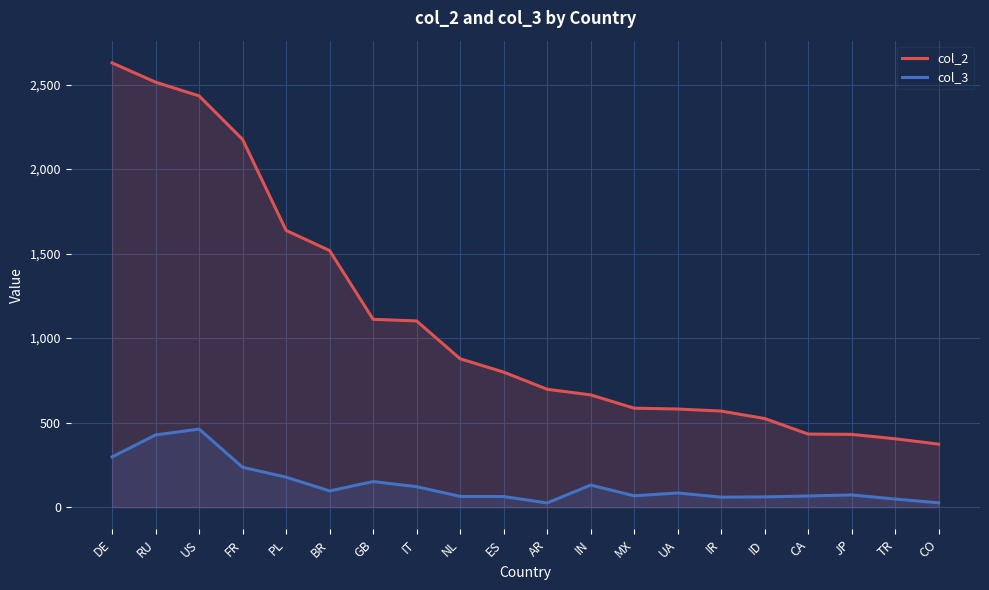

What is the difference between the maximum and minimum values in the col_2 series?

2256.0